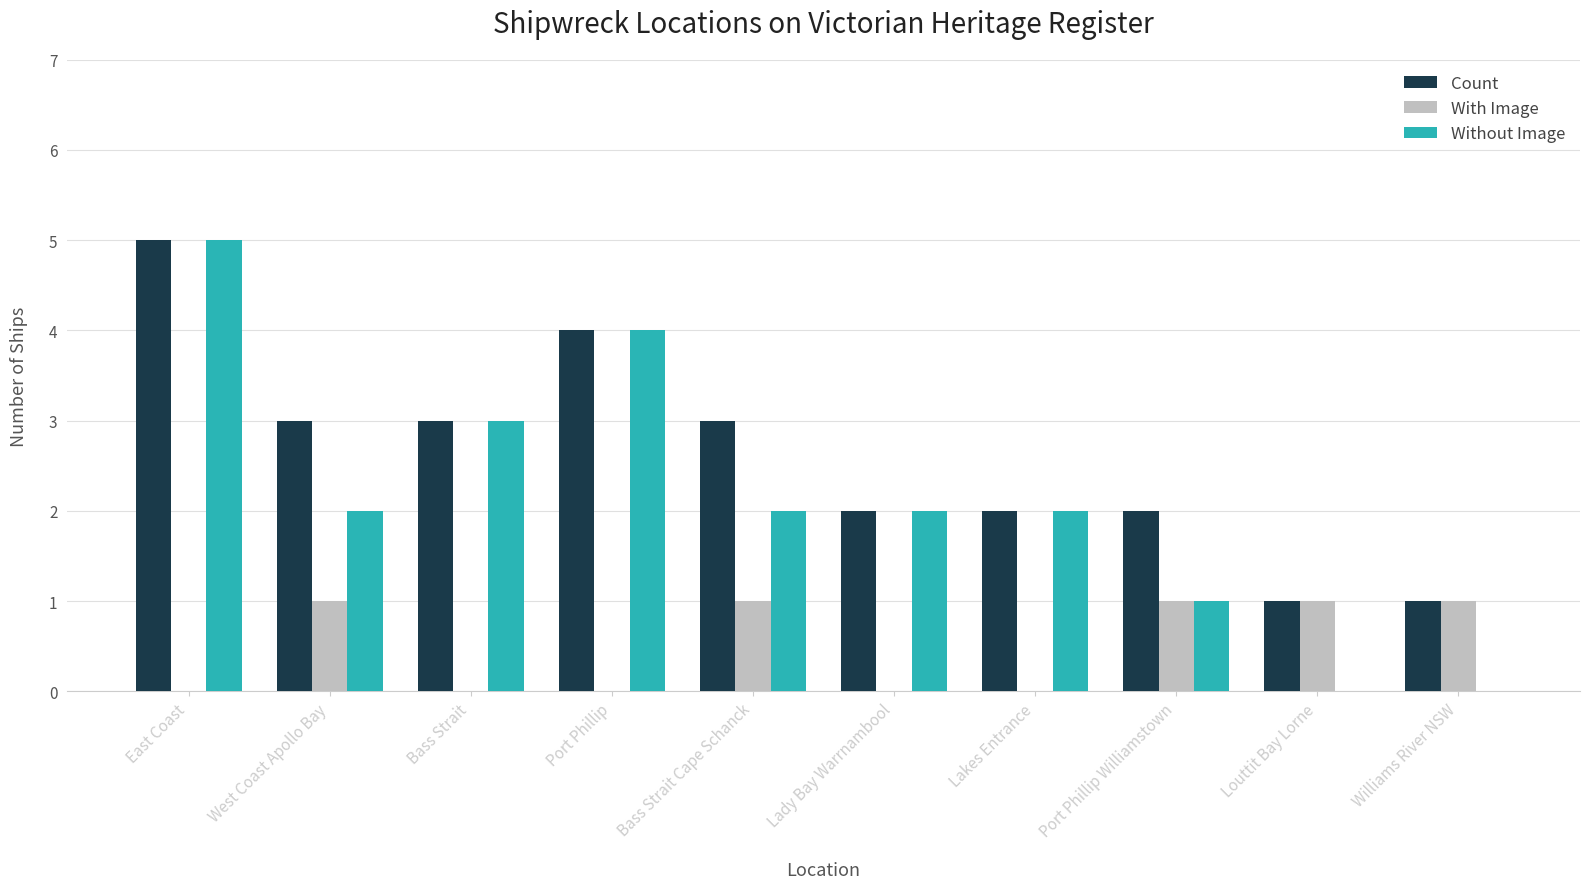

What is the sum of the Without Image values at Bass Strait Cape Schanck and East Coast?

7